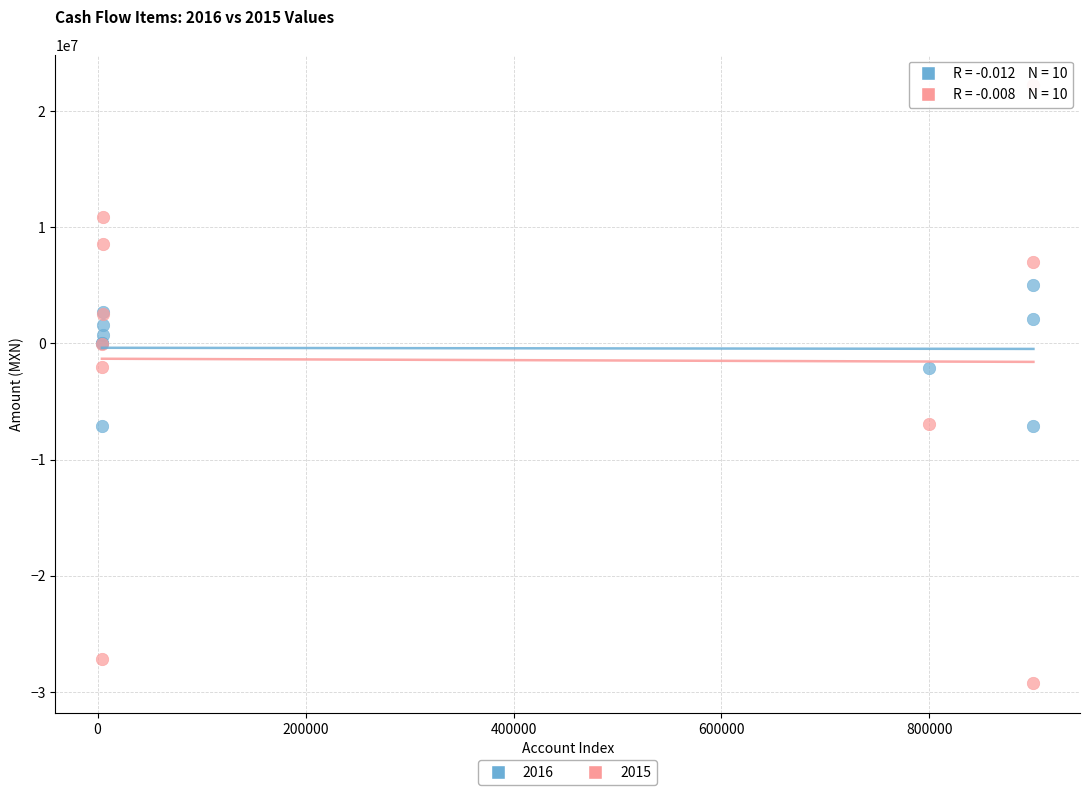

What is the X range (max minus min) for the scatter plot?

895833.0